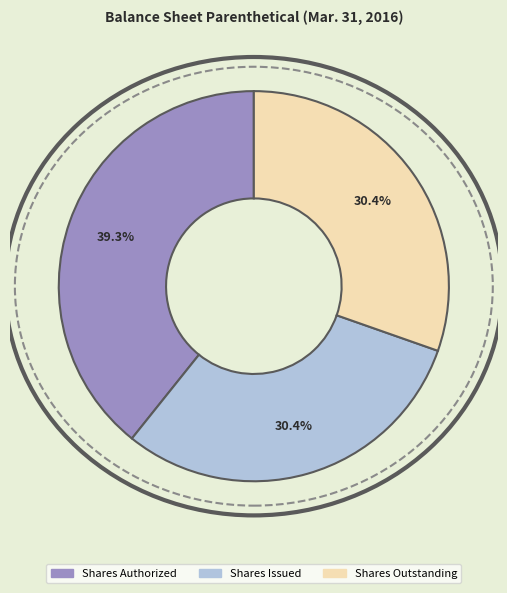

Is there any slice that represents more than half of the pie?

No